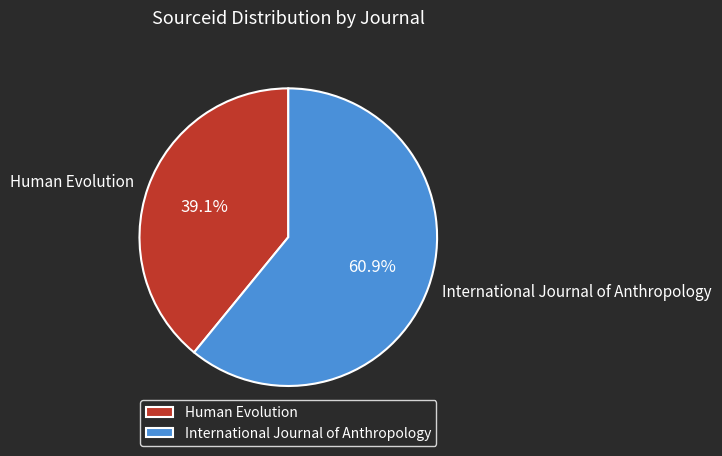

Is Human Evolution the majority of the pie?

No